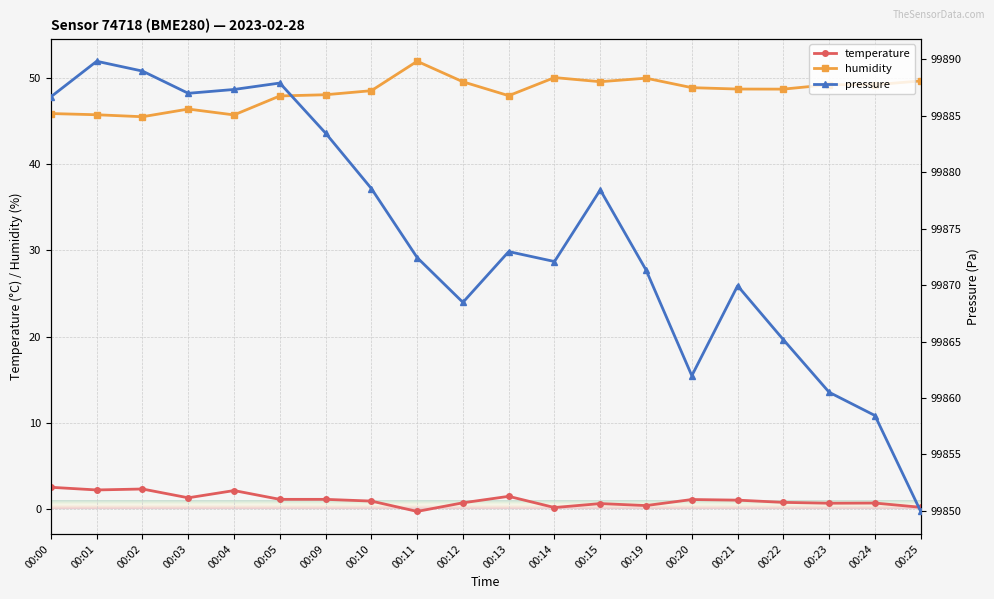

True or false: humidity and temperature cross at least once.

False